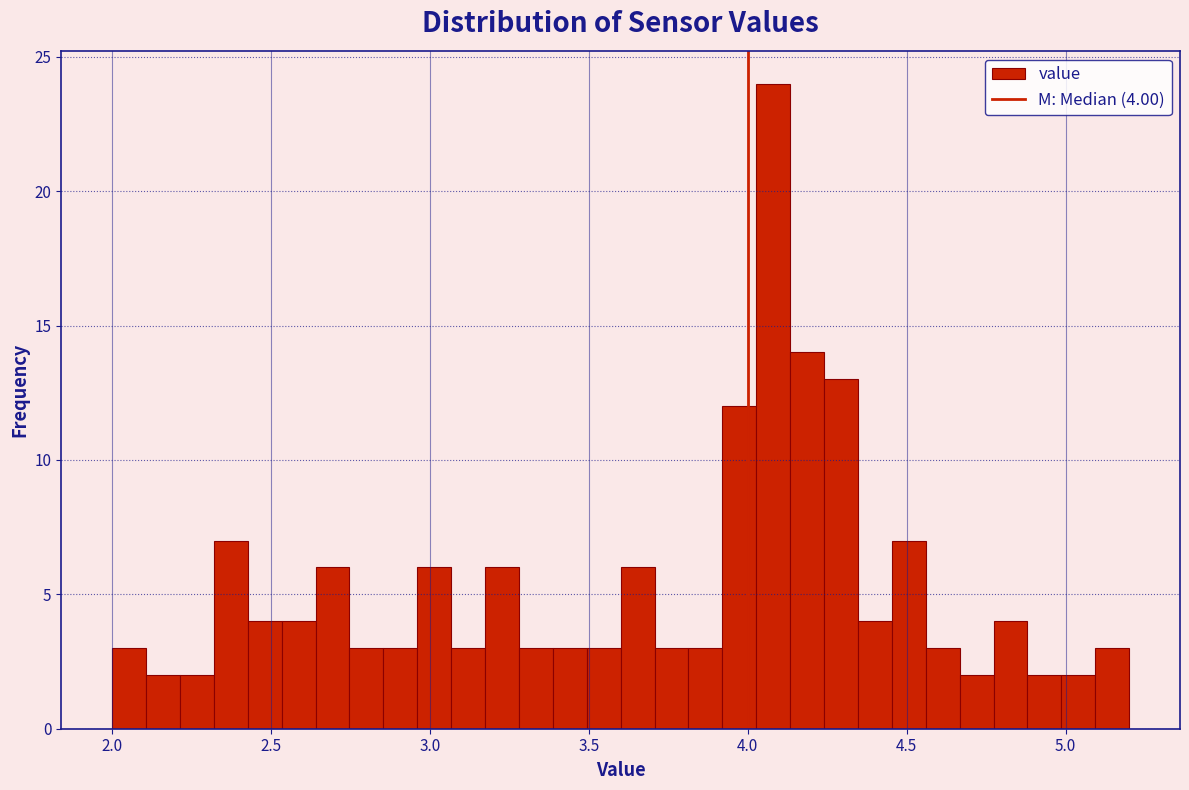

Read against the x-axis, roughly where is the centre of the tallest bar?

4.10